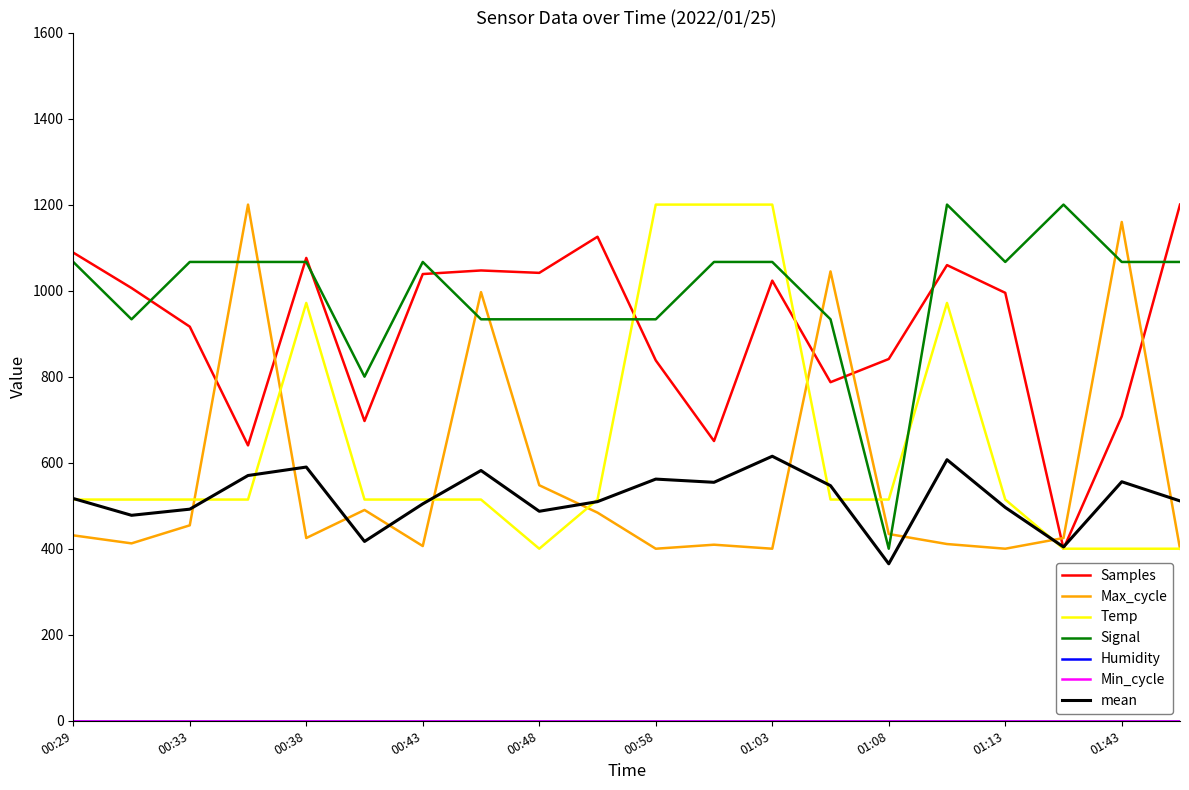

What is the maximum value for Max_cycle?

1200.0